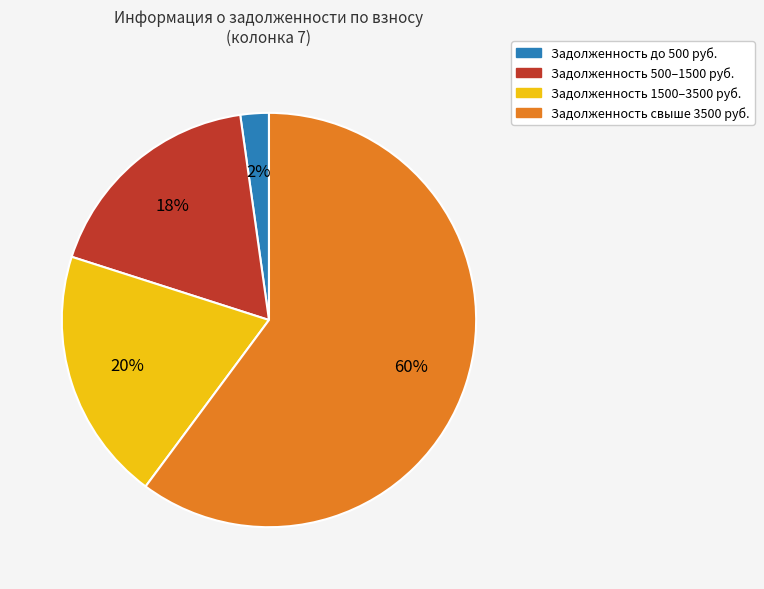

To the nearest percent, what portion does Задолженность до 500 руб. represent?

2%